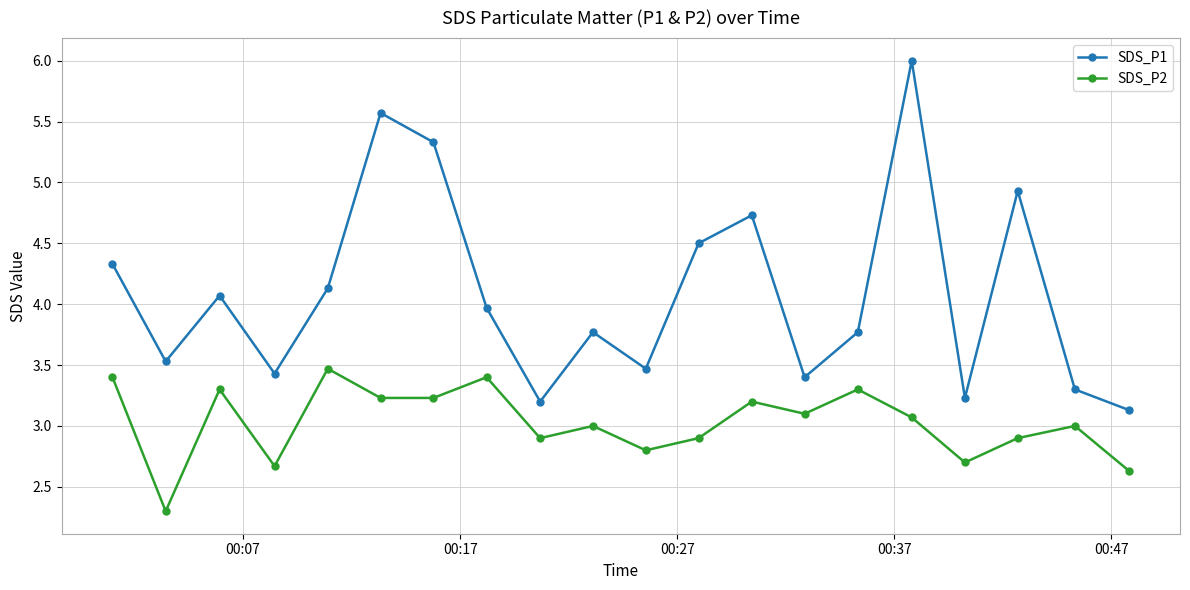

List the series in order of their overall mean, highest first.

SDS_P1, SDS_P2